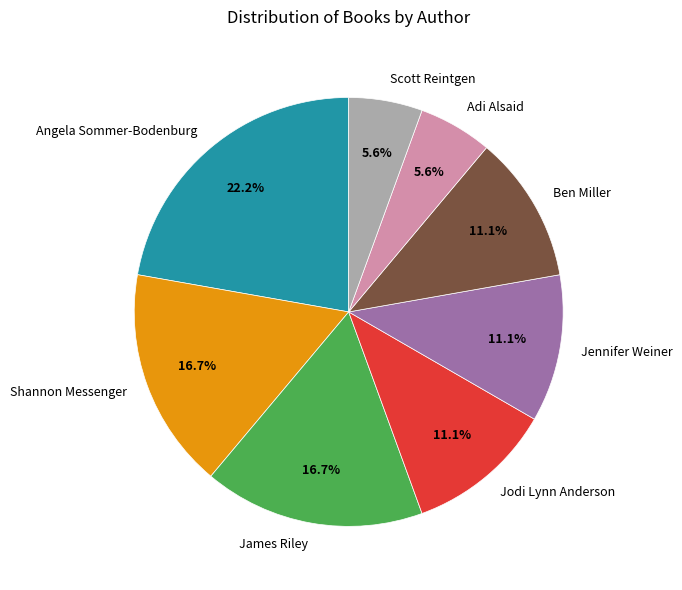

How many segments does this pie chart have?

8